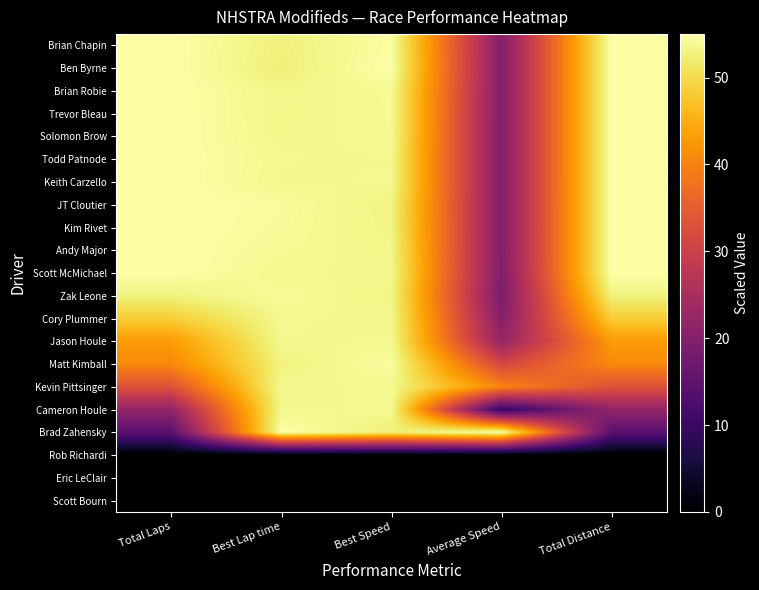

At which category does the chart reach its minimum across all series?

Total Laps